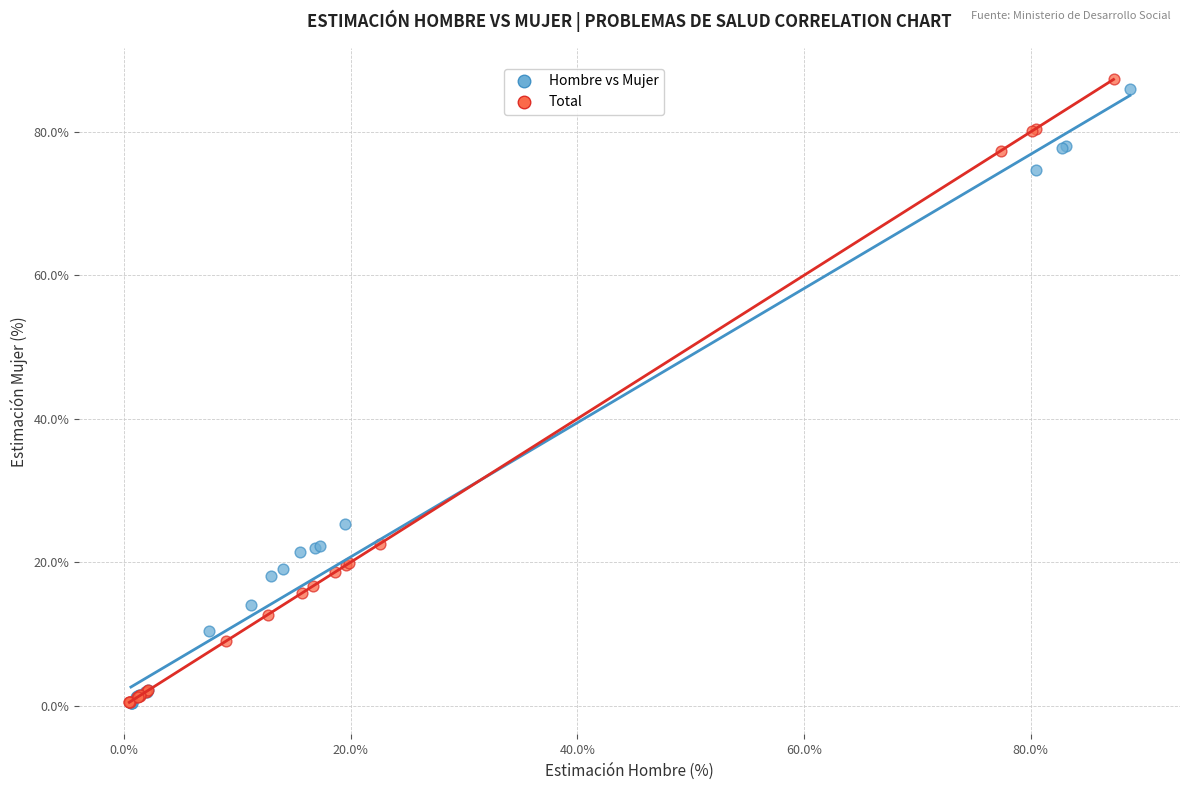

Which series has the largest Y range (max minus min)?

Total